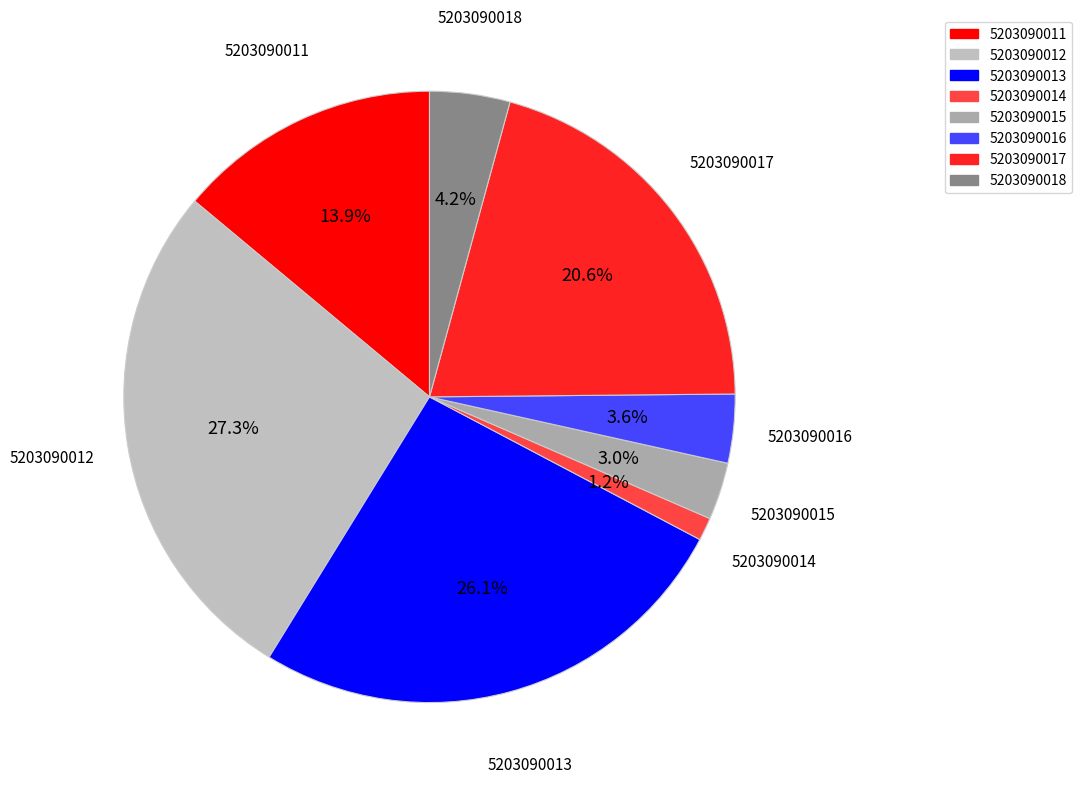

Rank the categories by value from lowest to highest.

5203090014, 5203090015, 5203090016, 5203090018, 5203090011, 5203090017, 5203090013, 5203090012